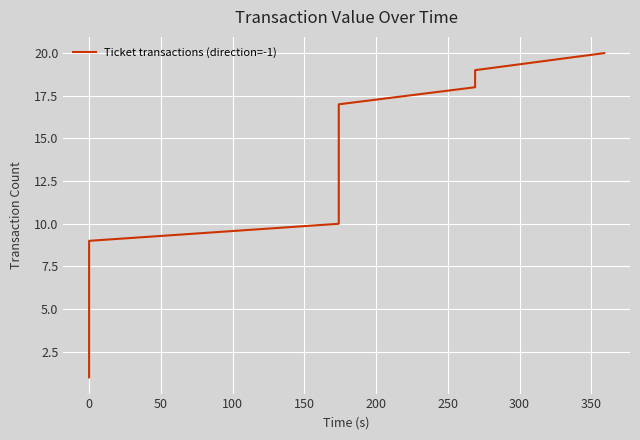

What is the value of the 11th point from the left?

11